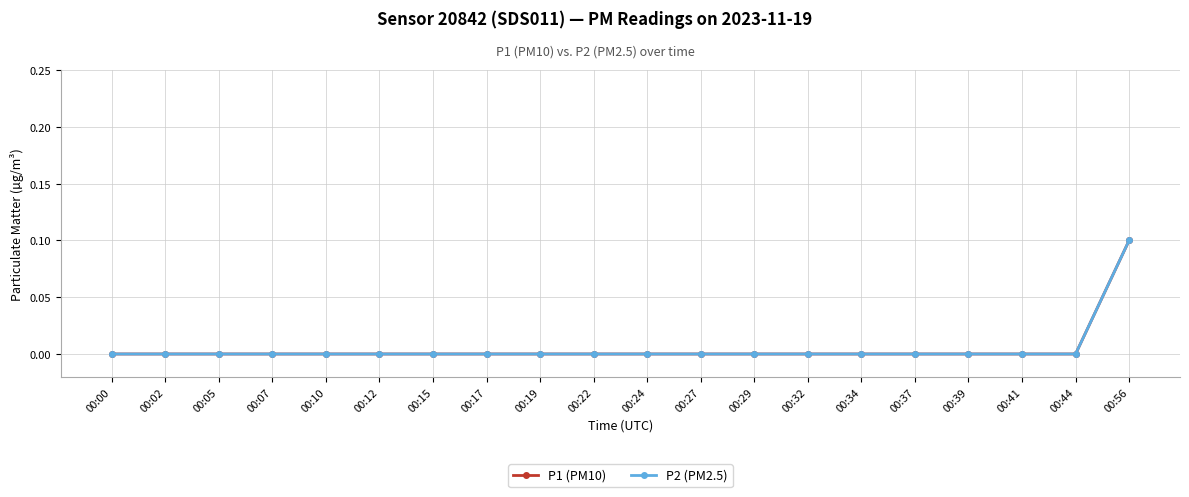

Is the value of P1 (PM10) at 00:41 greater than the value of P2 (PM2.5) at 00:22?

No